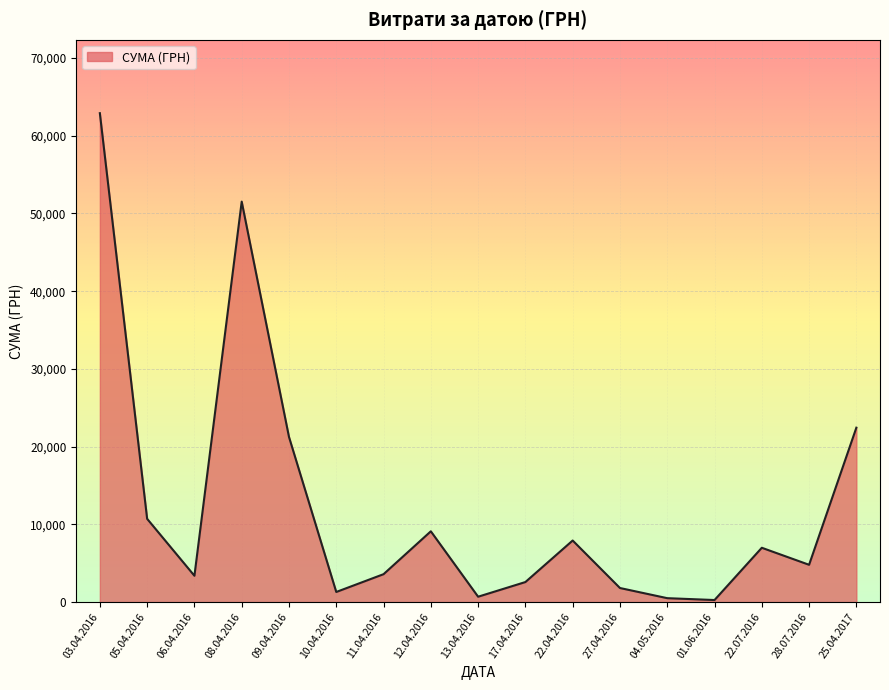

What is the maximum value shown in the chart?

62906.0